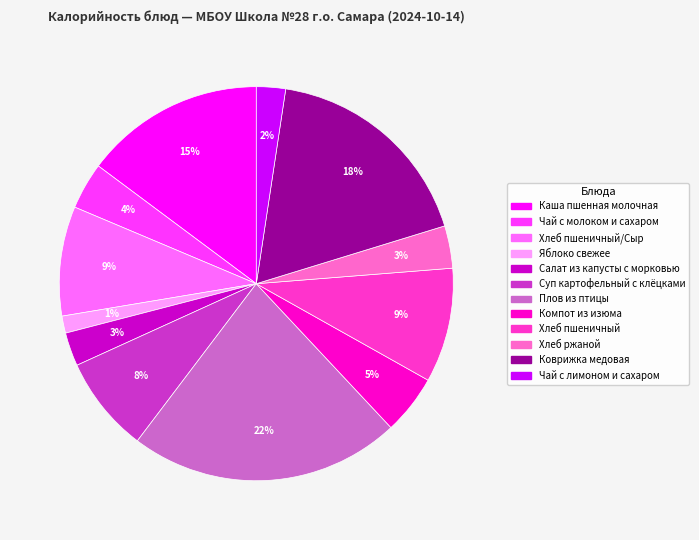

To the nearest percent, what is the difference between the largest and smallest slice percentages?

21%